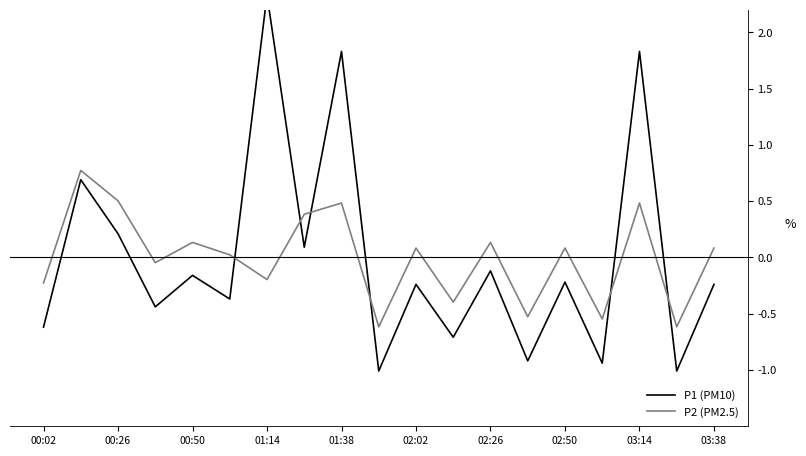

What is the lowest value of the P2 (PM2.5) series?

-0.6